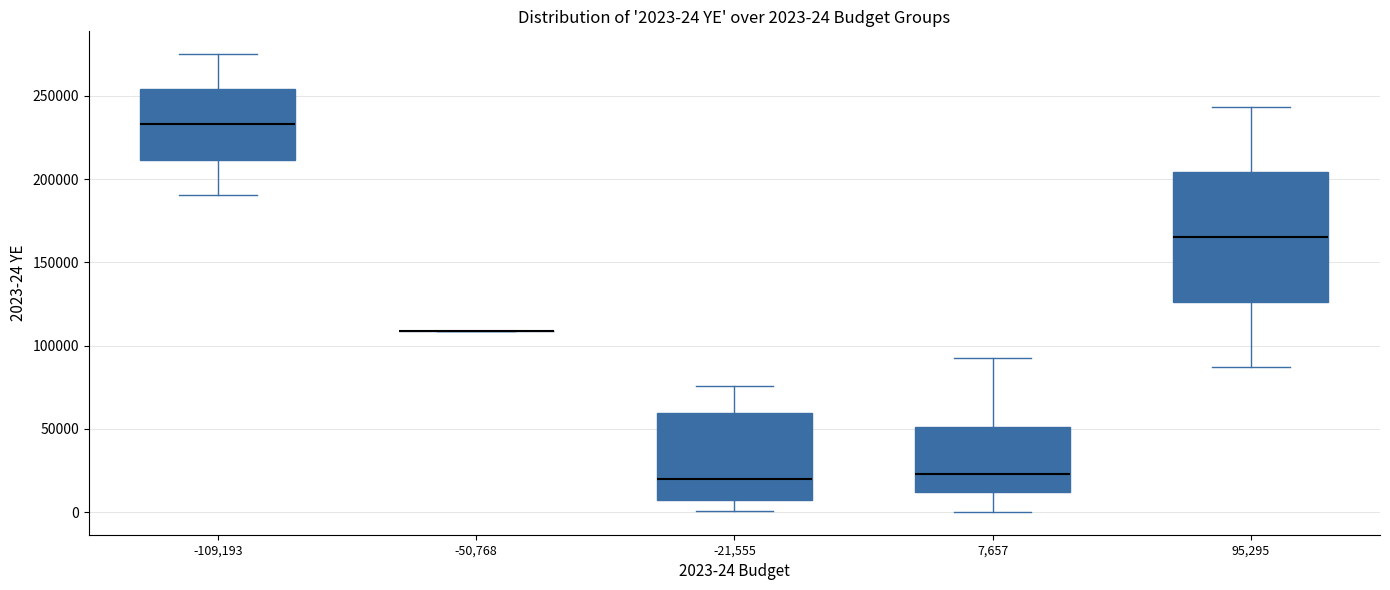

Comparing the boxes themselves (not the whiskers), which one is the tallest?

95,295